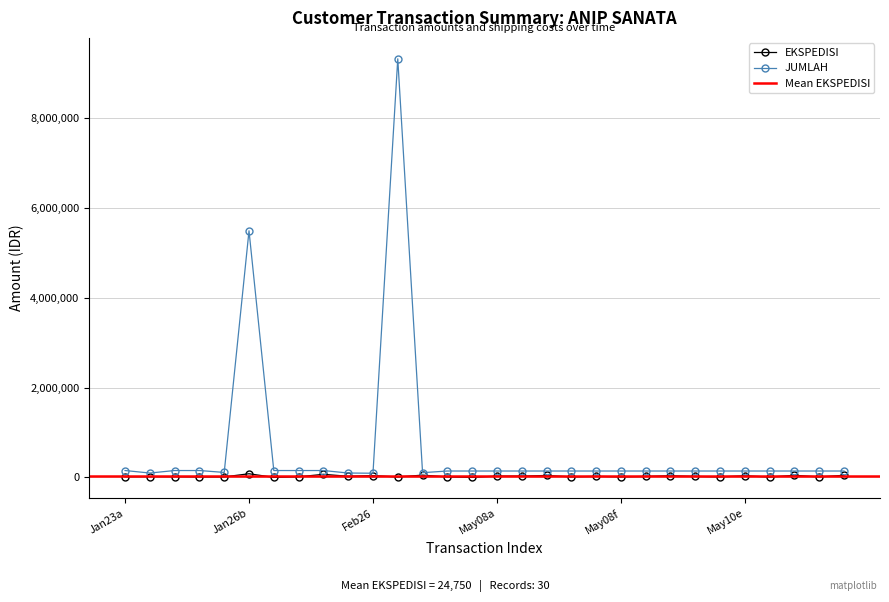

True or false: JUMLAH has more than 0 points higher than both neighbors.

True